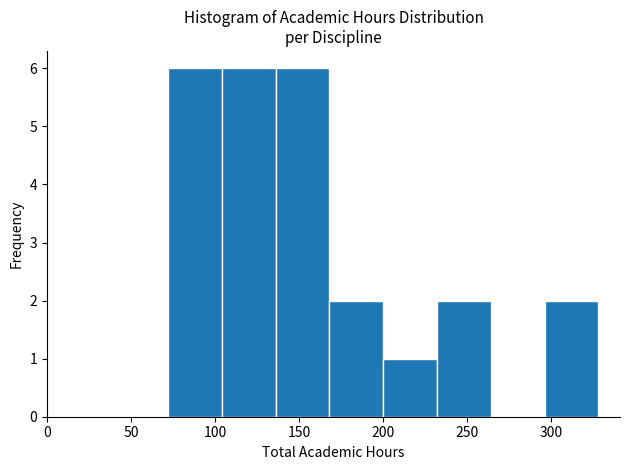

What is the height of the bar covering 136 to 168 on the x-axis? Neither the bar edges nor the heights are printed on the chart, so give them approximately, as read against the axes.

6